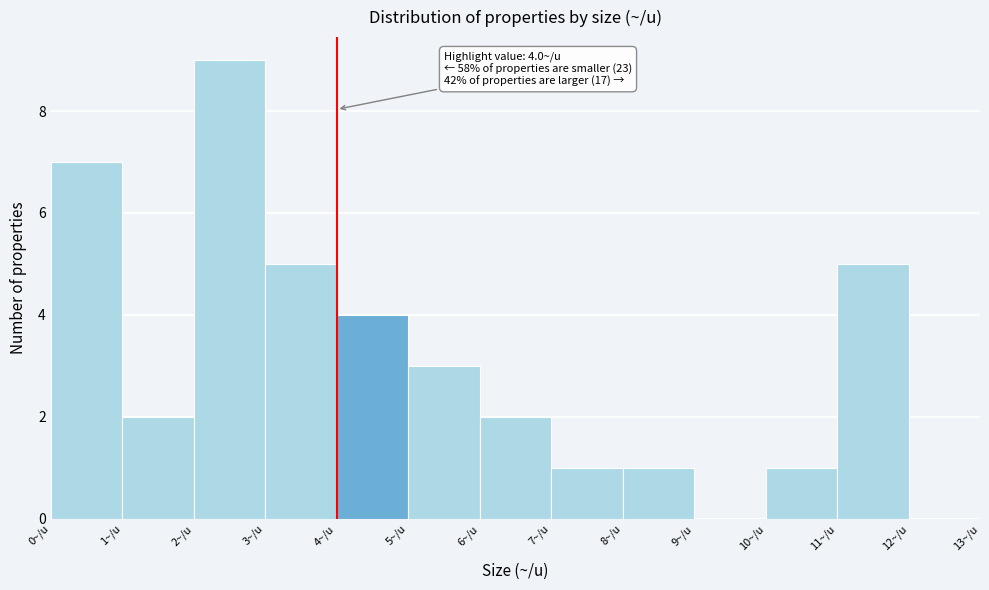

Which range on the x-axis has the tallest bar?

2 to 3